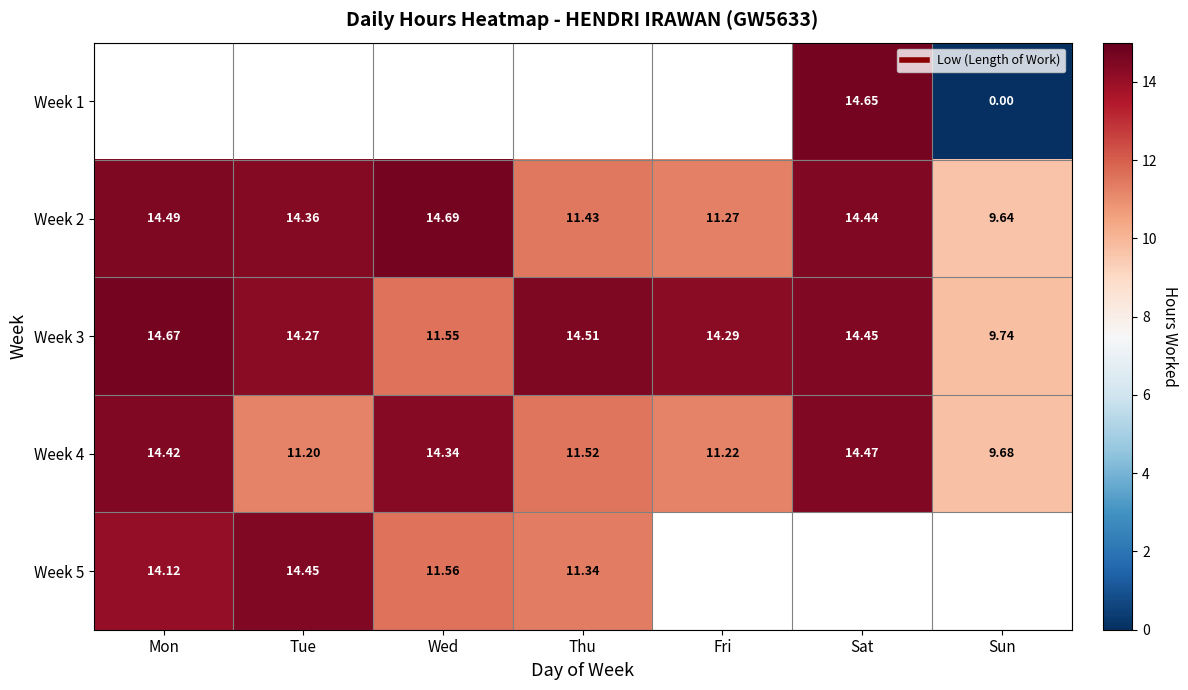

Between Tue and Thu, which is larger?

Thu